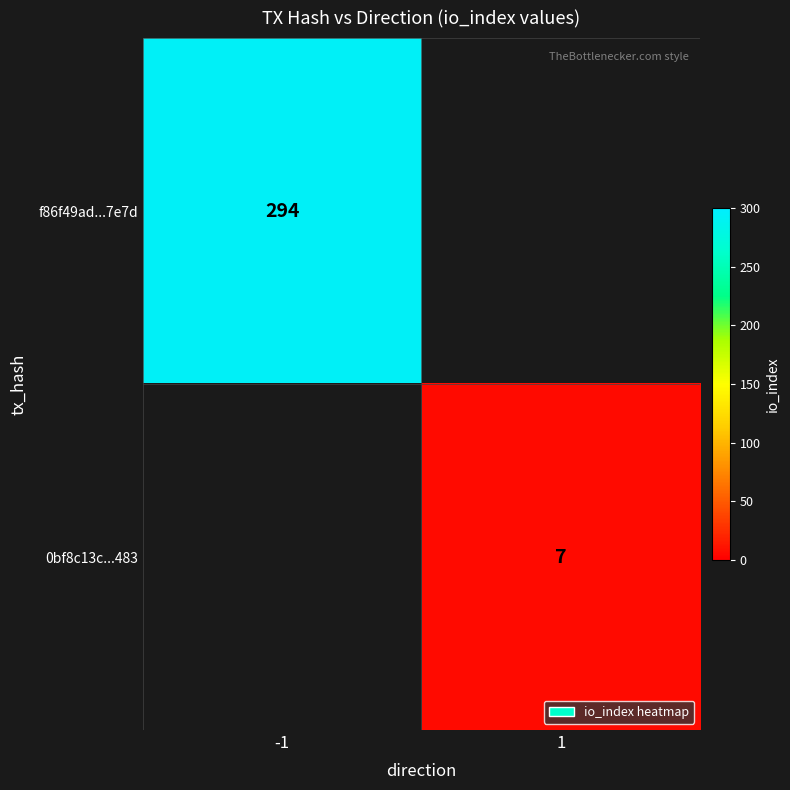

The value of 0bf8c13c...483 at 1 is 12. True or false?

False